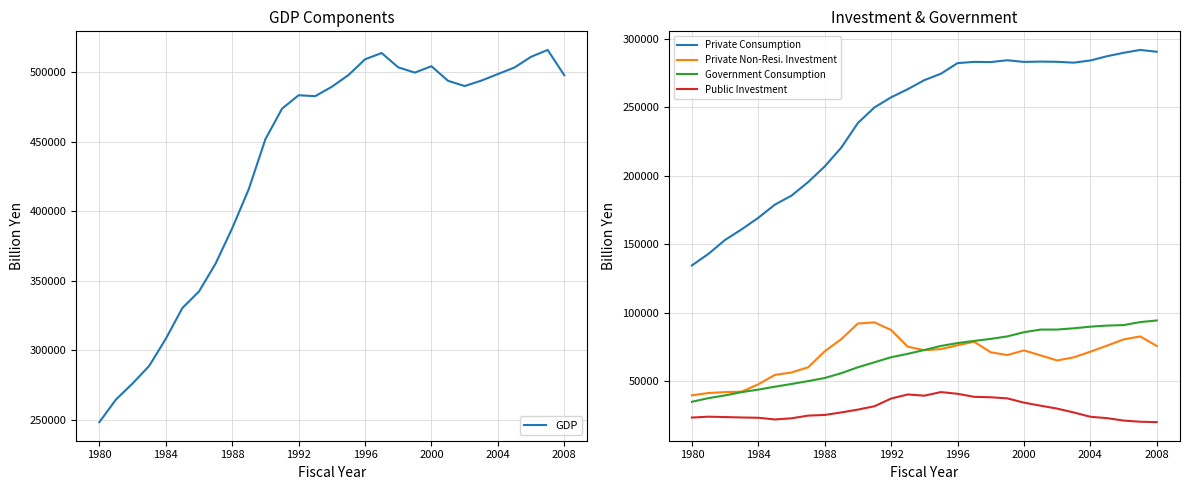

True or false: Government Consumption and Public Investment cross at least once.

False